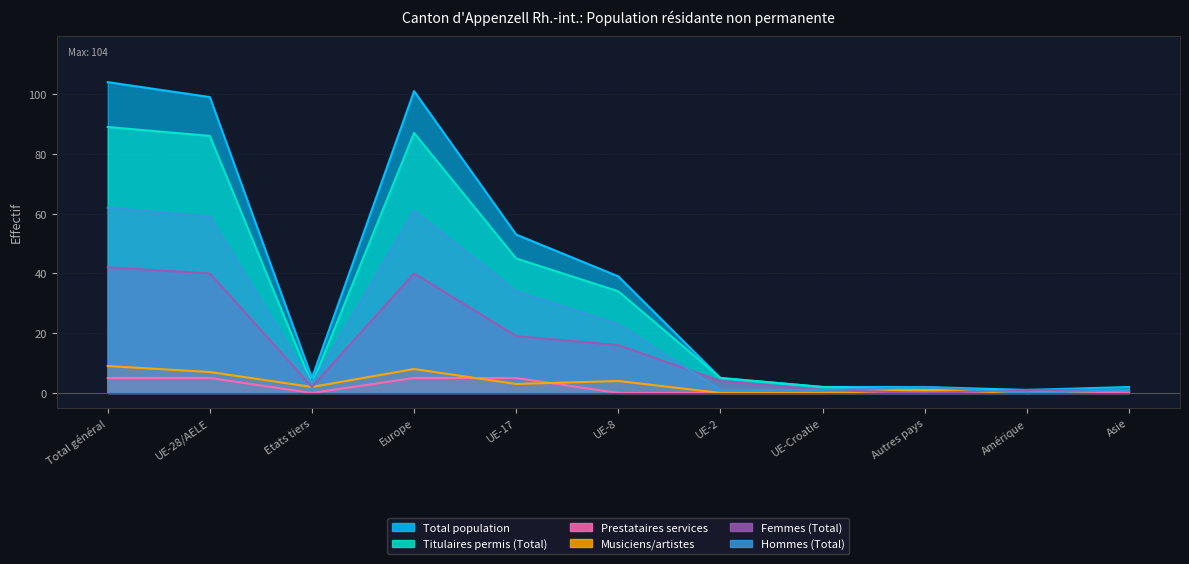

What is the sum of all Hommes (Total) values?

247